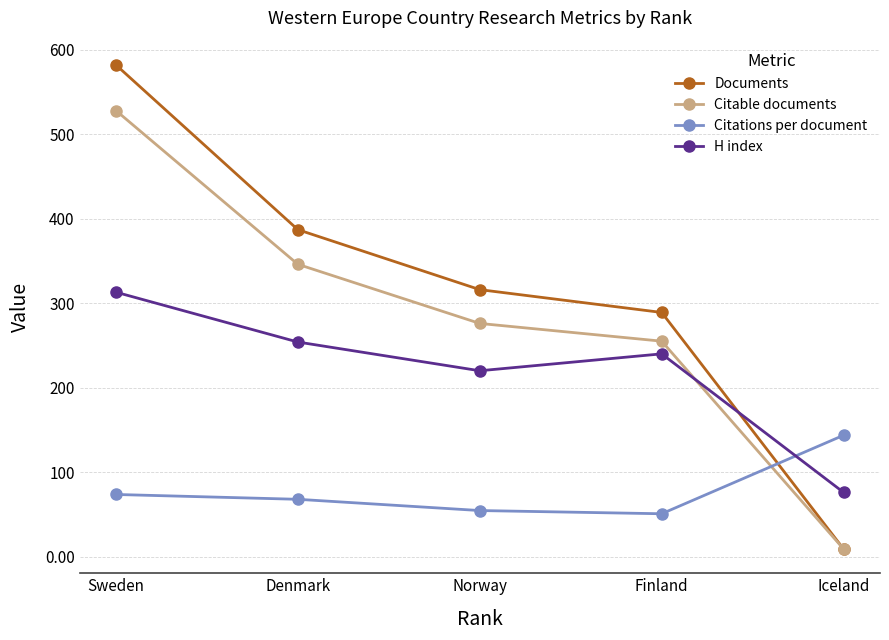

Is it true that Citable documents equals 295.7 at Sweden?

False